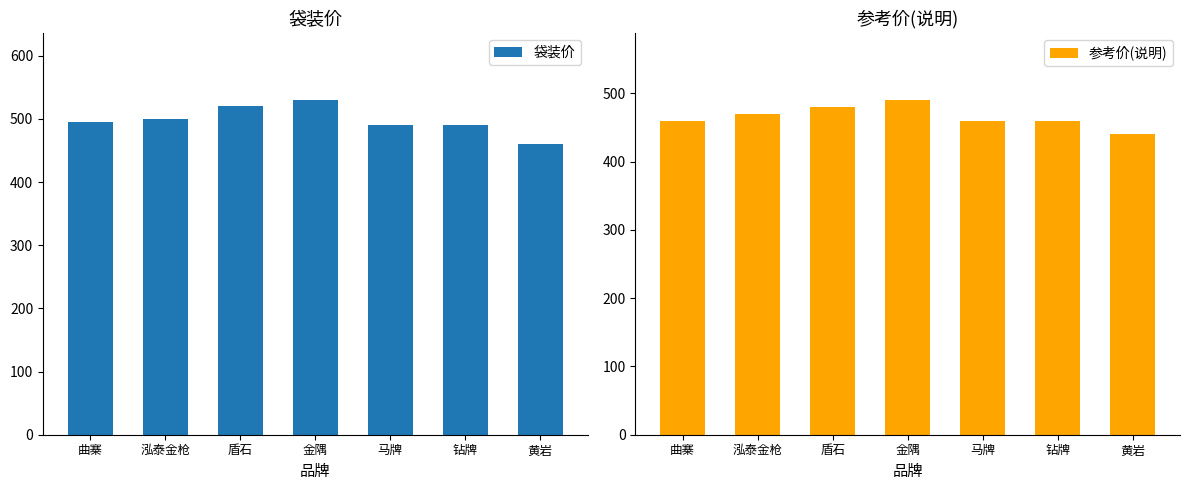

The value of 参考价(说明) at 泓泰金枪 is 620. True or false?

False